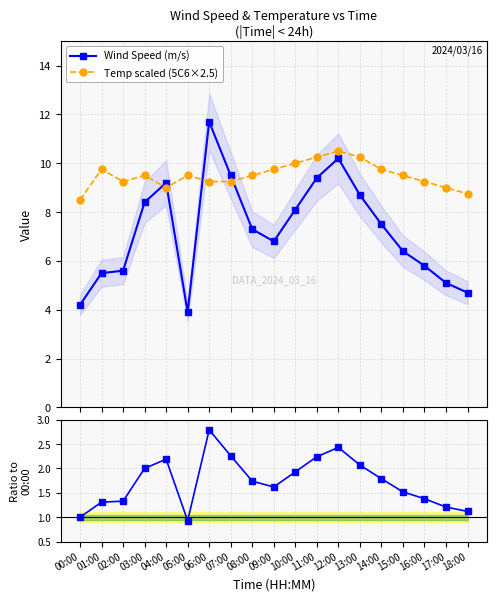

What is the sum of all Wind Speed (m/s) values?

138.0